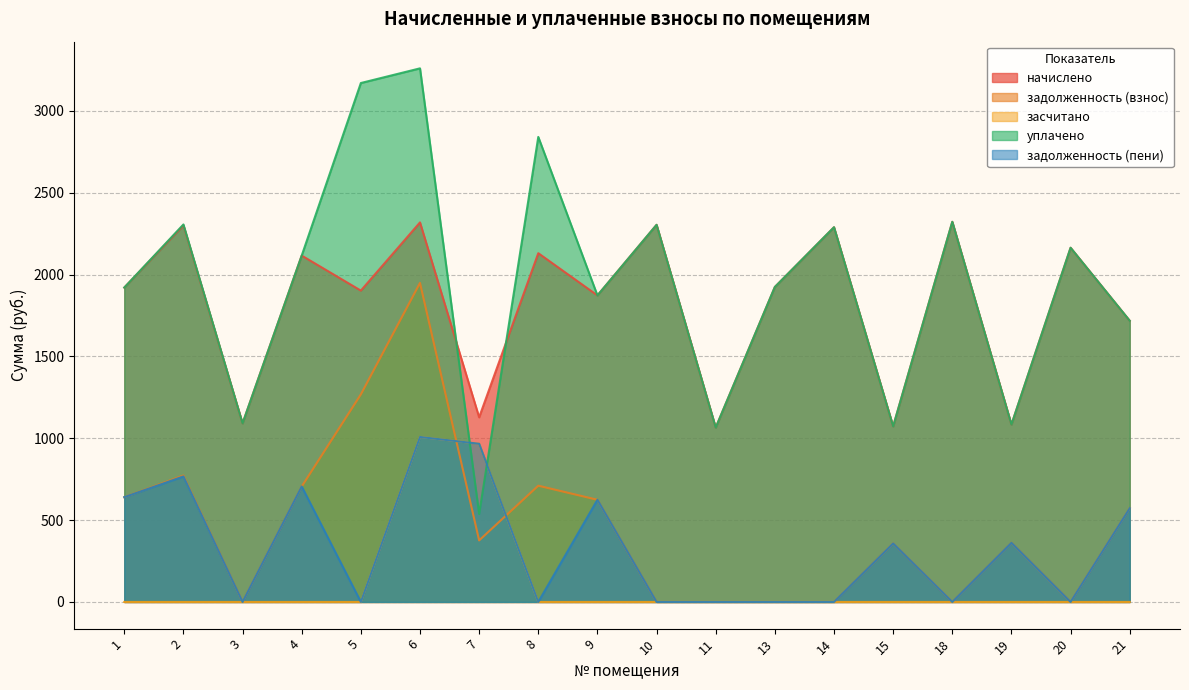

In задолженность (взнос), how many points are lower than both neighbors (excluding endpoints)?

4